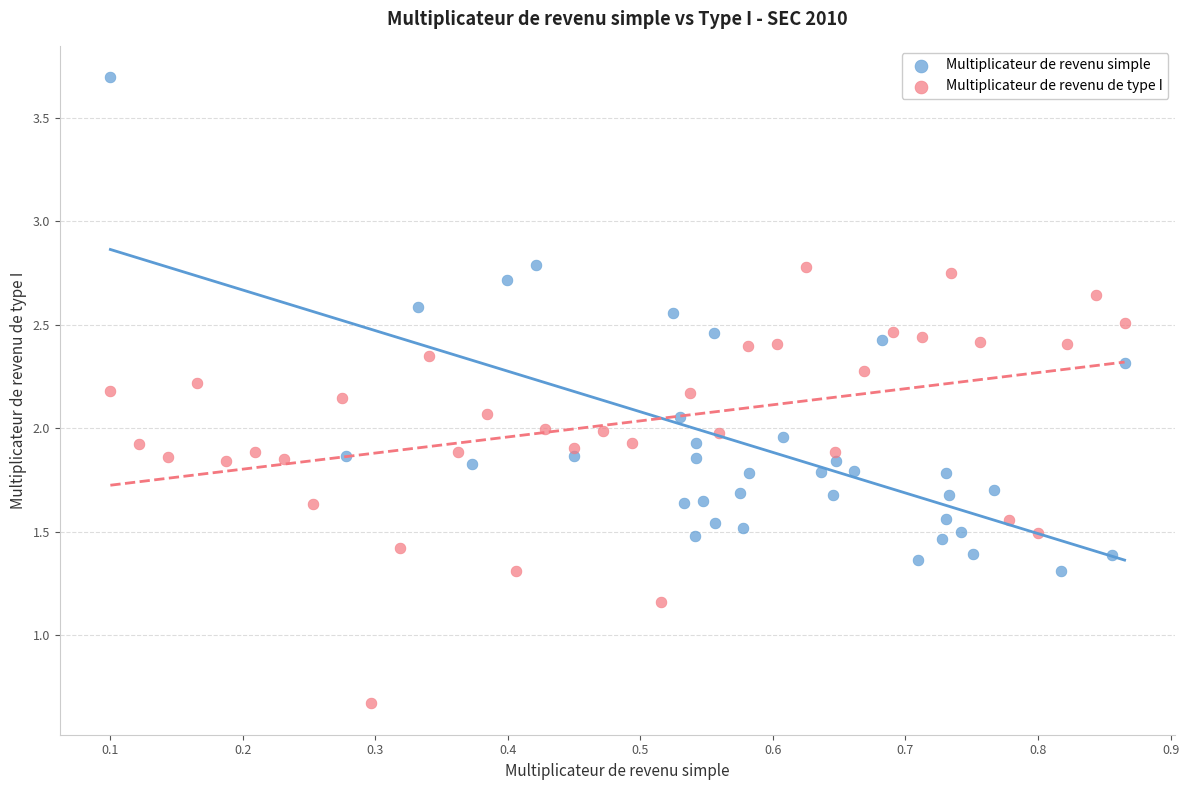

Which series reaches the minimum Y coordinate?

Multiplicateur de revenu de type I